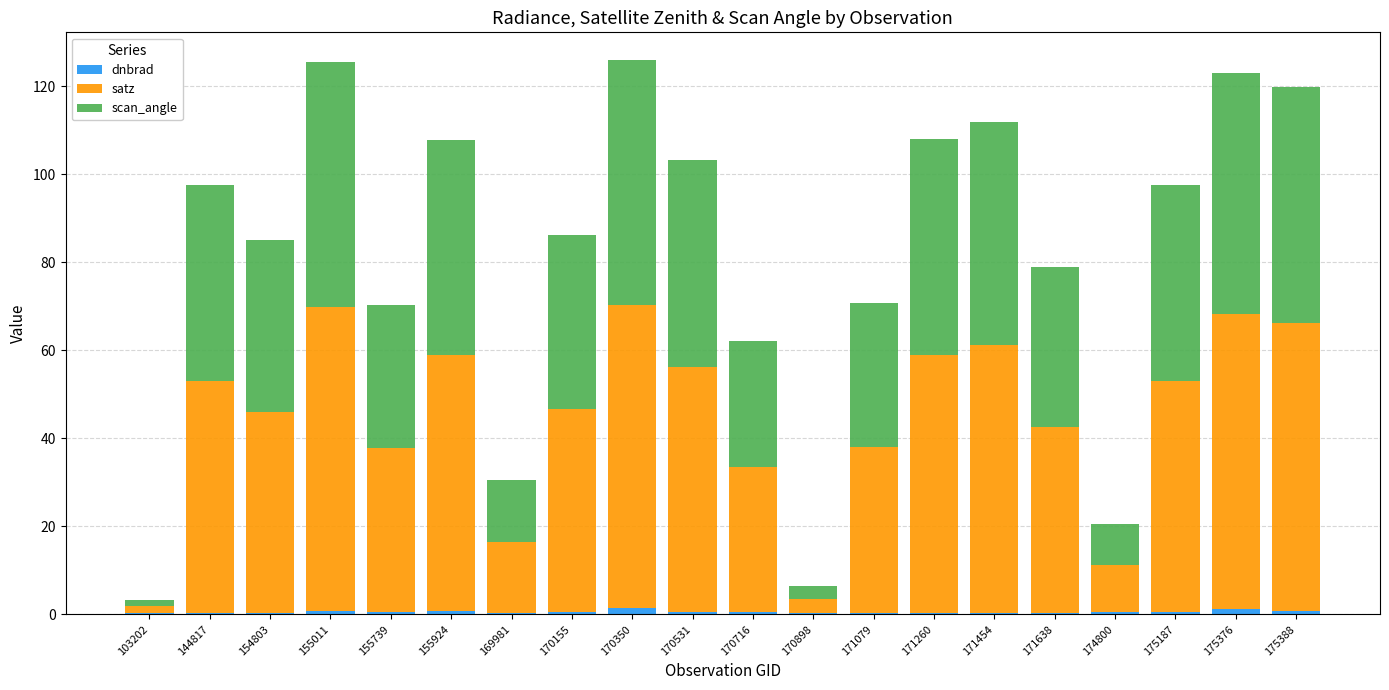

What are all the series names shown in the legend?

dnbrad, satz, scan_angle